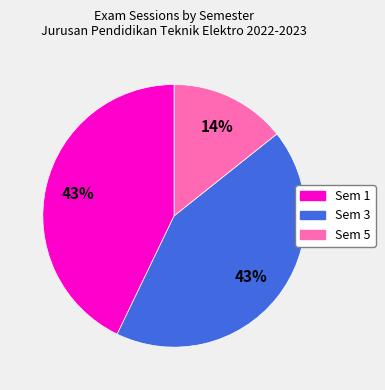

To the nearest percent, what is the difference between the largest and smallest slice percentages?

29%